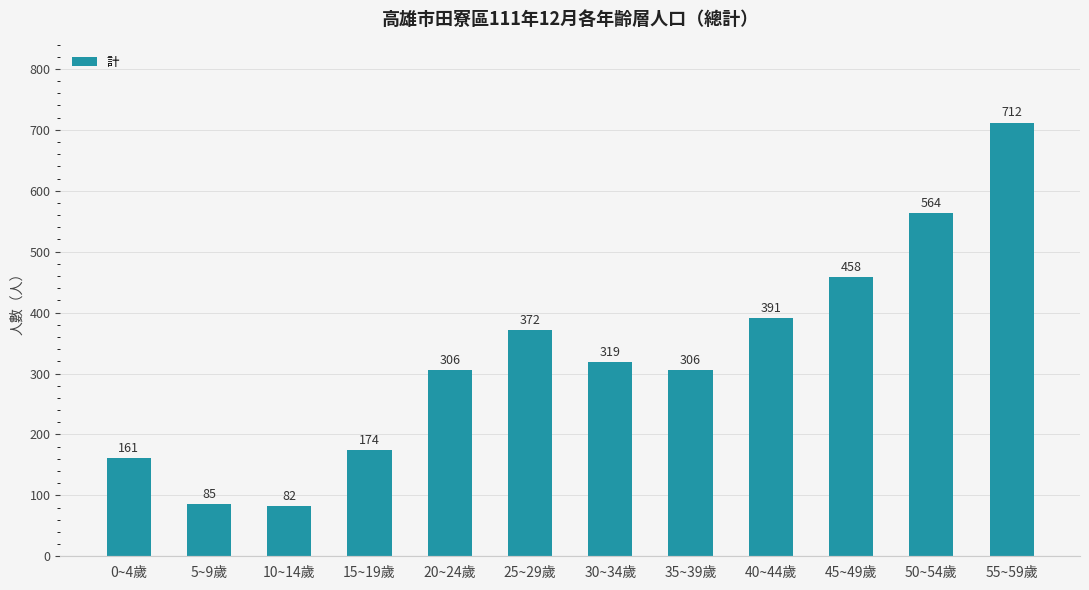

What is the average value?

328